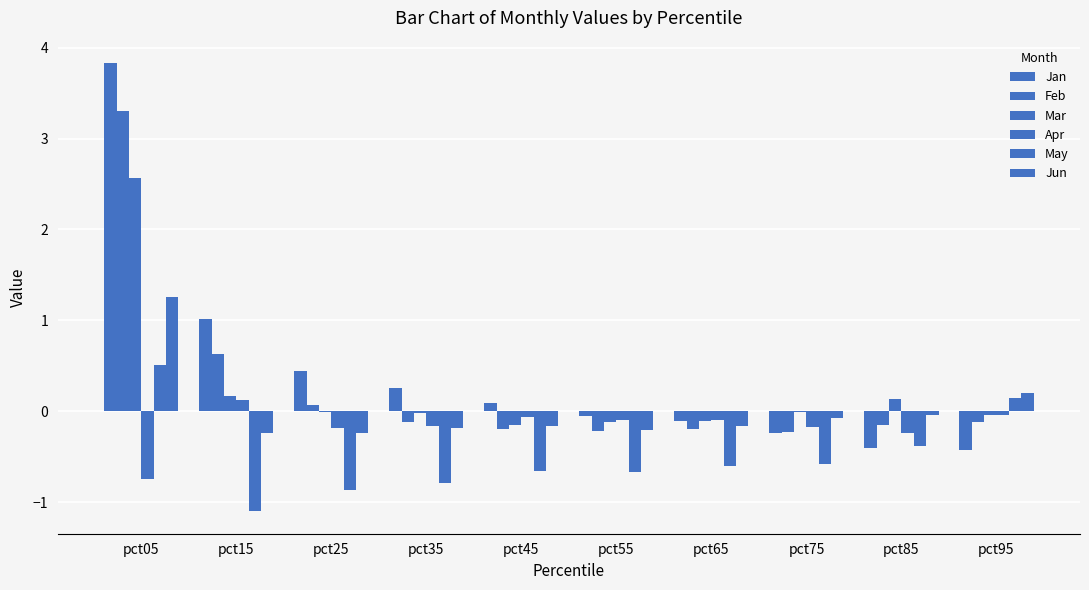

Count the number of data series in this chart.

6